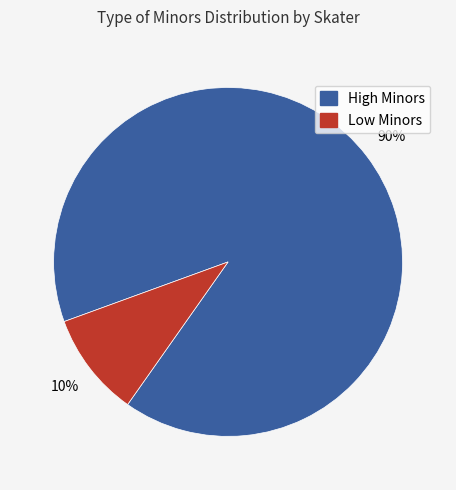

Is there a majority slice in this chart?

Yes